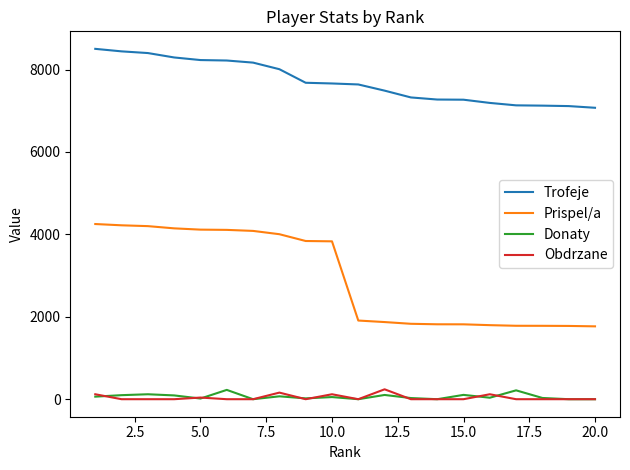

Which series has the largest total across all categories?

Trofeje